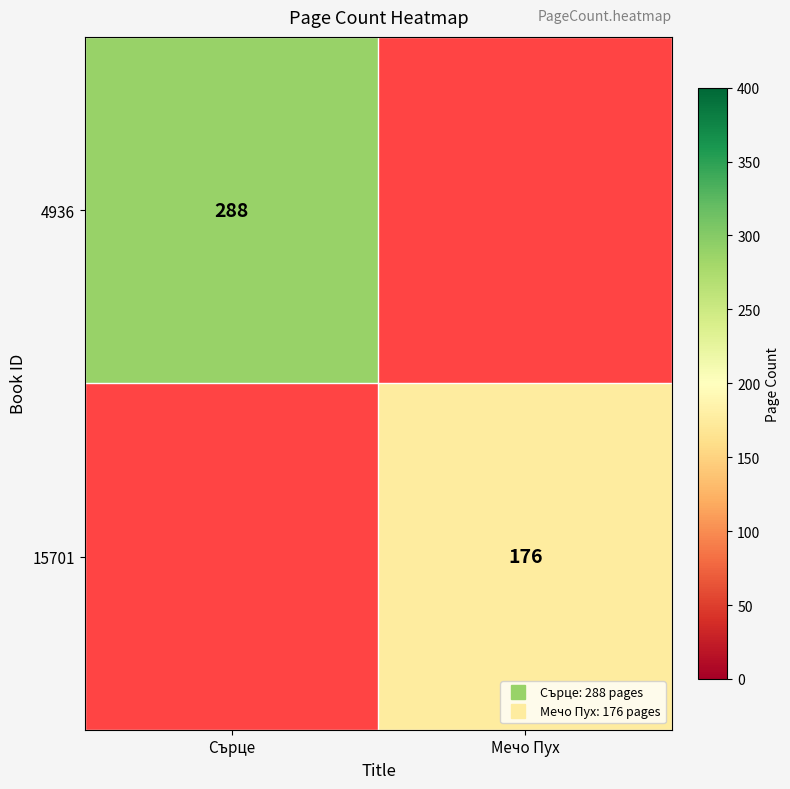

The value of 4936 at Сърце is 288.0. True or false?

True